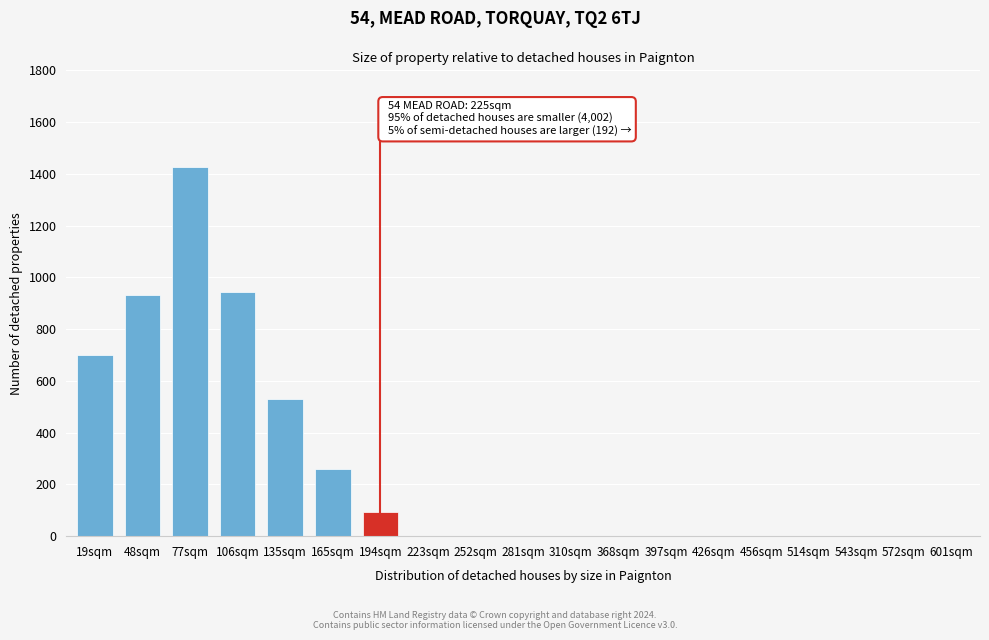

Reading left to right, extract all data points from this chart.

19sqm=700	48sqm=933	77sqm=1428	106sqm=942	135sqm=530	165sqm=258	194sqm=92	223sqm=0	252sqm=0	281sqm=0	310sqm=0	368sqm=0	397sqm=0	426sqm=0	456sqm=0	514sqm=0	543sqm=0	572sqm=0	601sqm=0